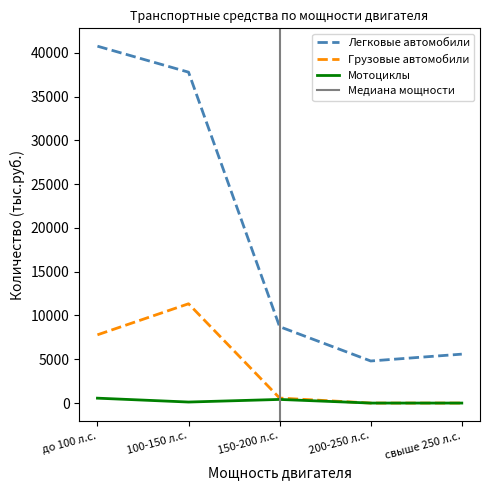

What is the total value across all series at 150-200 л.с.?

9707